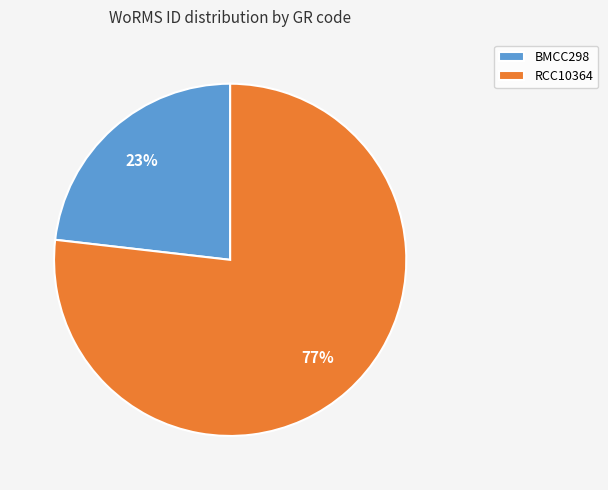

Approximately how many times larger is the value at BMCC298 compared to RCC10364?

0.3